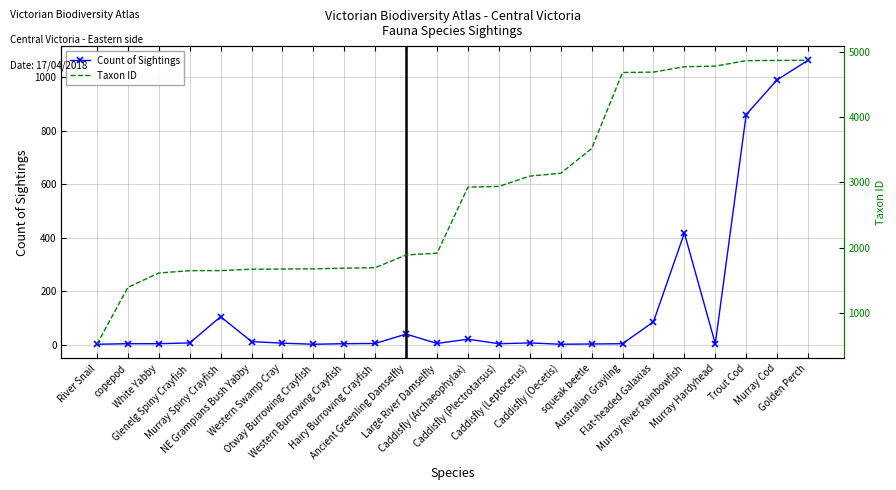

What is the highest value of the Count of Sightings series?

1063